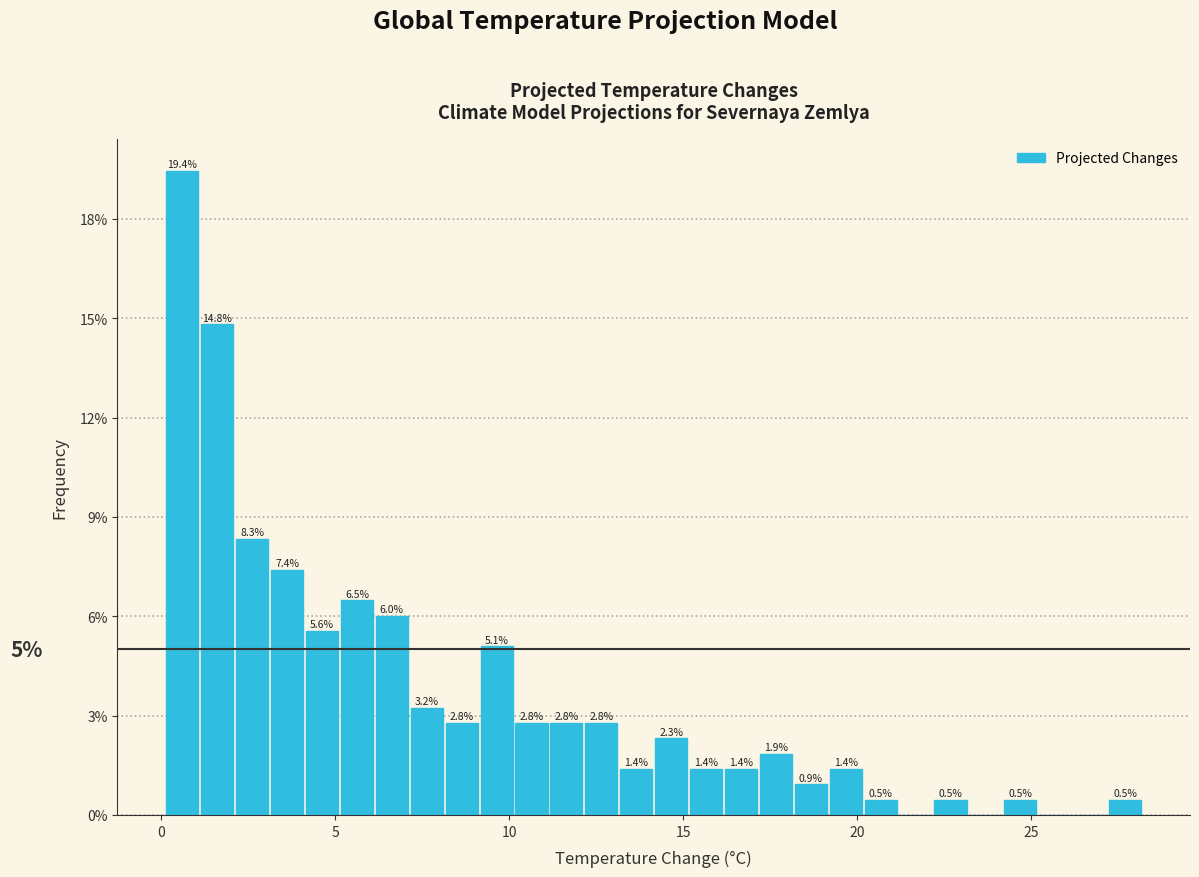

Read against the x-axis, roughly where is the centre of the tallest bar?

0.5